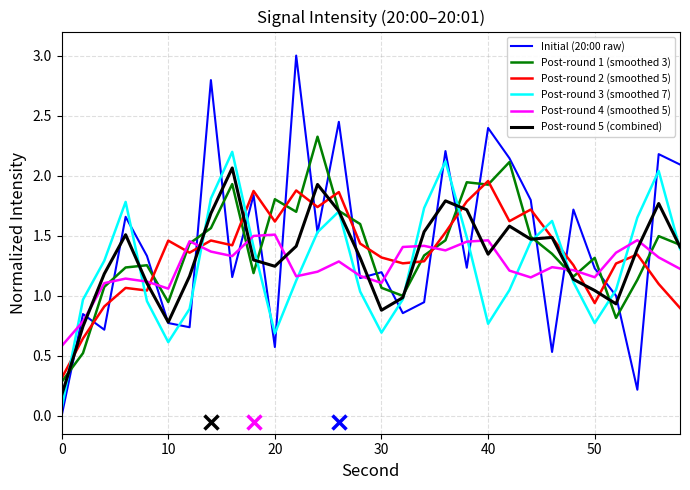

How many interior local valleys does the Post-round 4 (smoothed 5) series have?

7